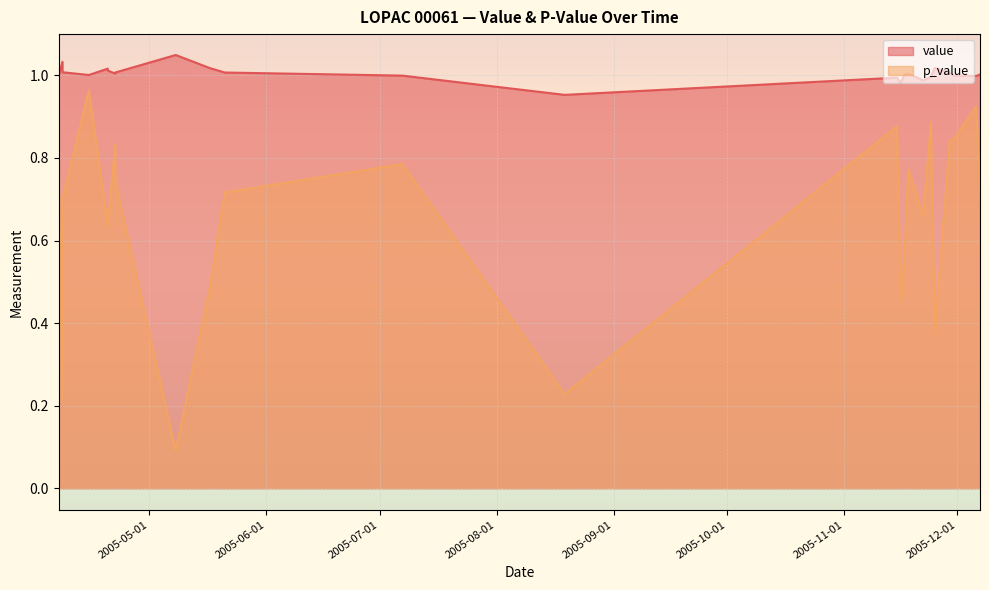

Which series changed the most between 2005-05-08 and 2005-11-22?

p_value